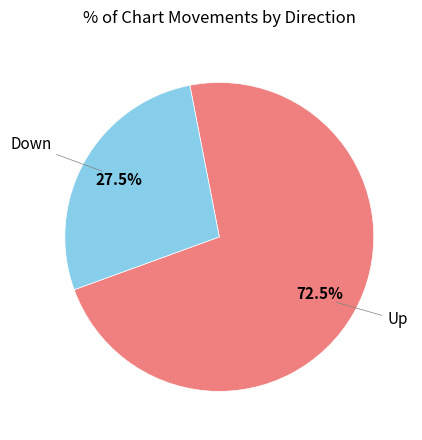

Is there a majority slice in this chart?

Yes